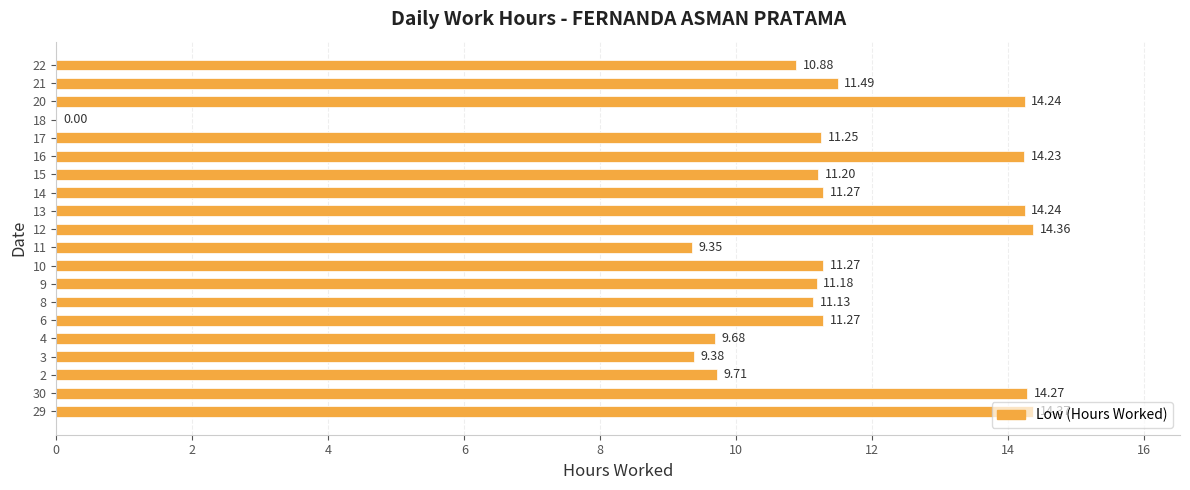

What is the sum of the values at 12 and 22?

25.2